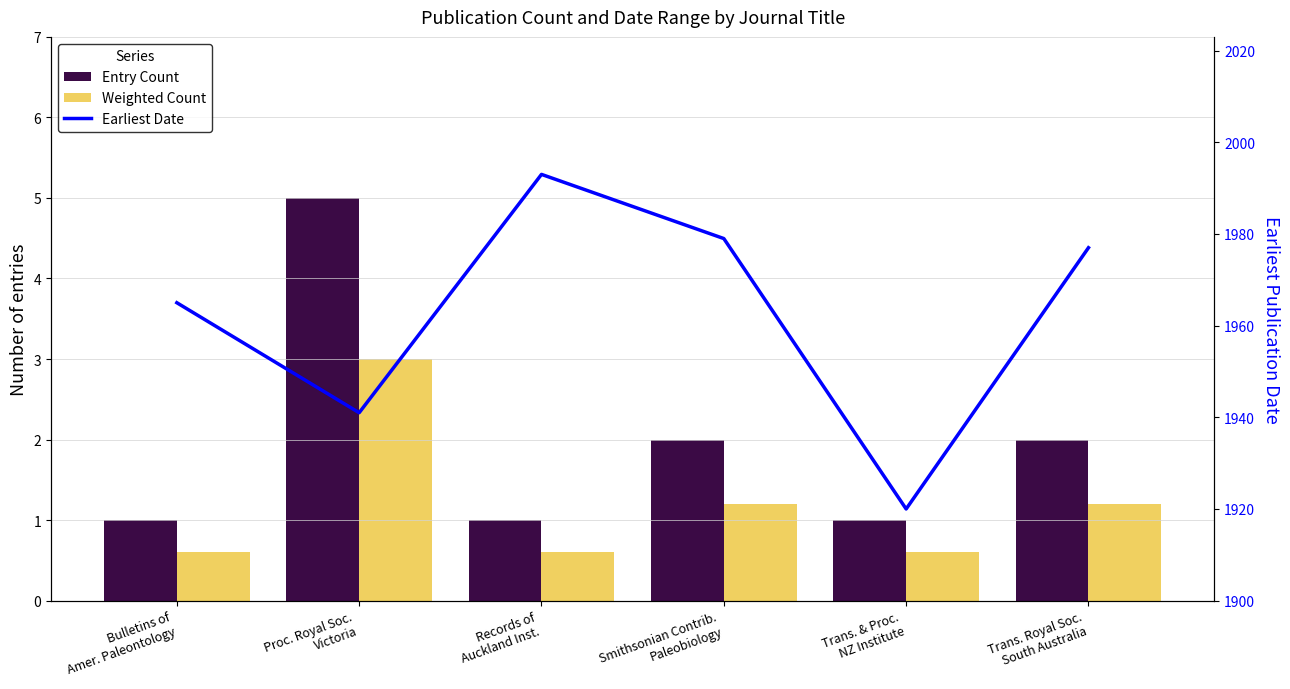

What is the spread (max minus min) of values at Smithsonian Contrib.
Paleobiology?

1977.8